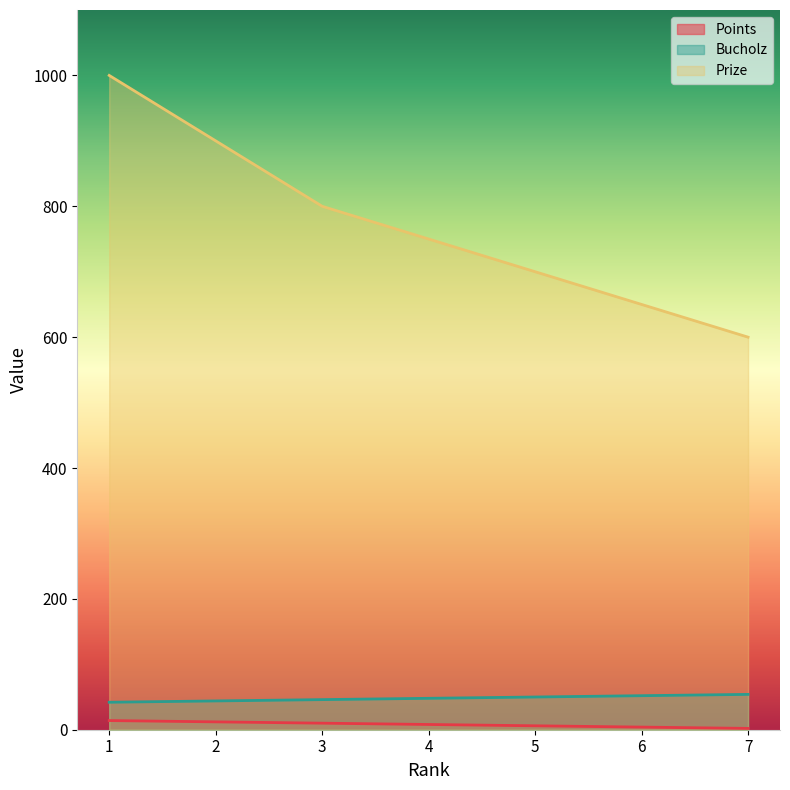

What is the value of the Bucholz point at the 5th from the left?

50